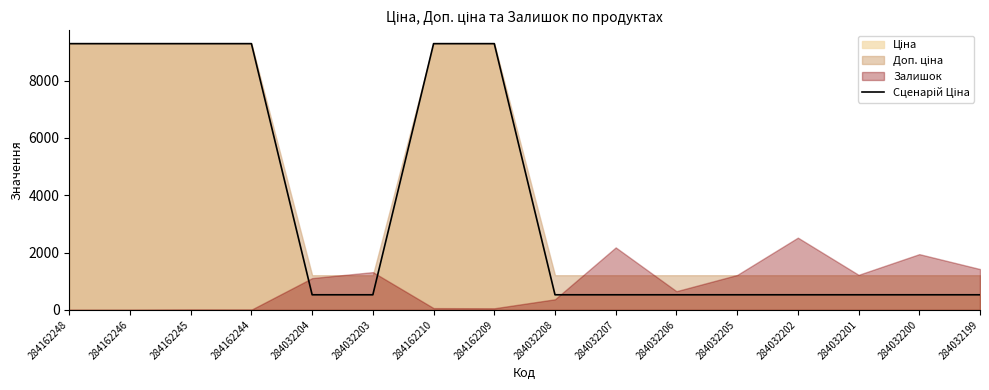

Reading left to right, list all the values displayed in this chart.

9290.5	9290.5	9290.5	9290.5	528.2	528.2	9290.5	9290.5	528.2	528.2	528.2	528.2	528.2	528.2	528.2	528.2